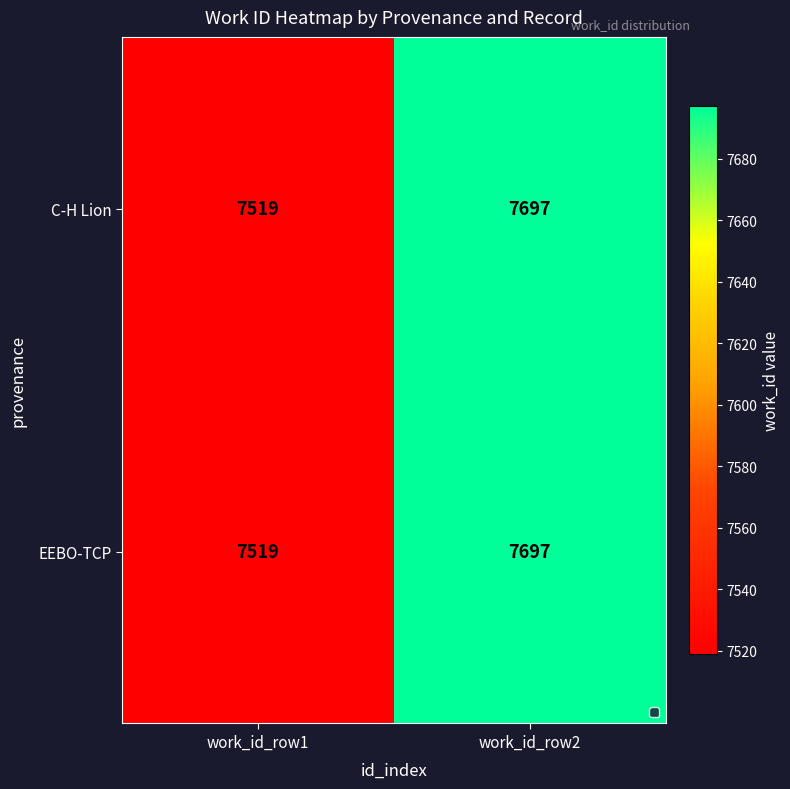

What is the smallest value displayed?

7519